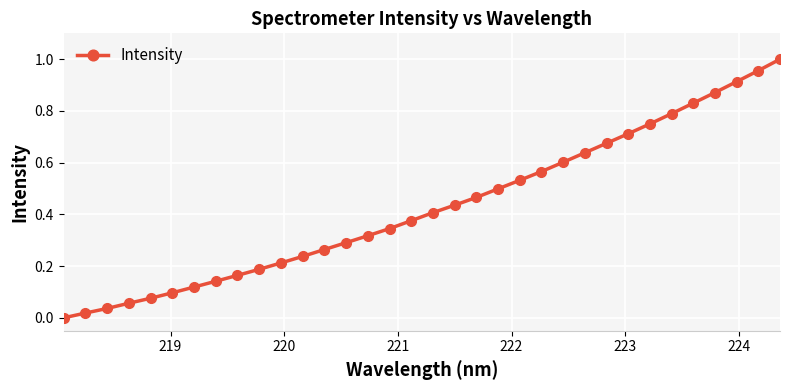

What is the sum of all values?

14.6